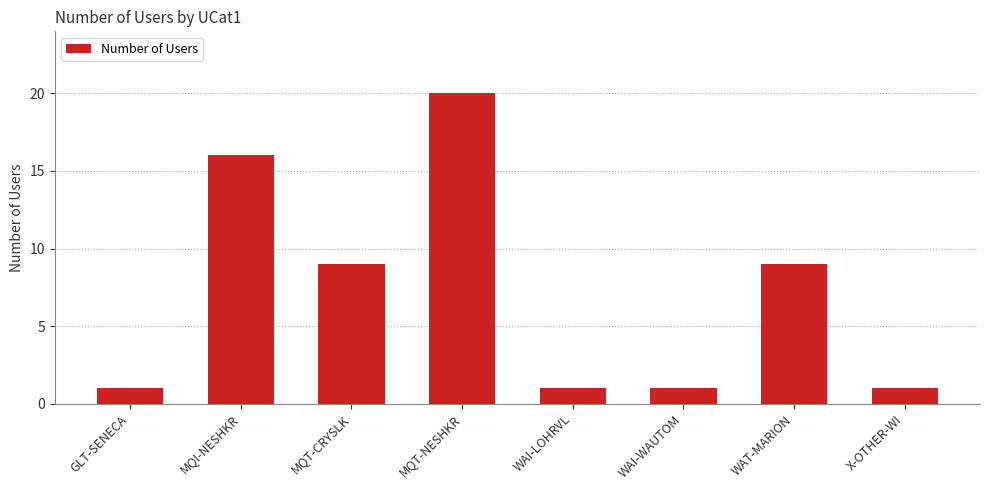

What is the average value?

7